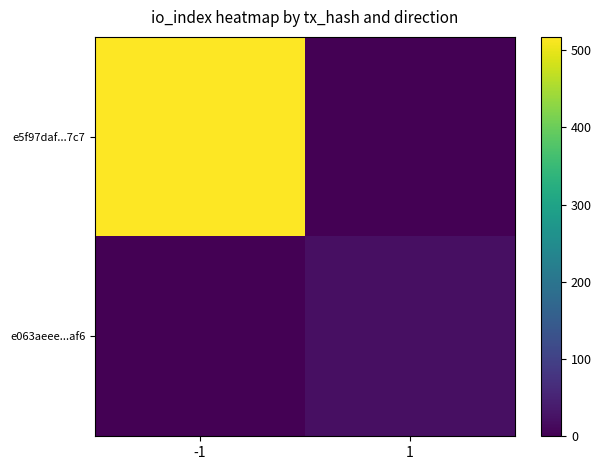

Reading left to right, transcribe all the data shown in this chart.

e5f97daf...7c7: -1=517	1=0
e063aeee...af6: -1=0	1=21